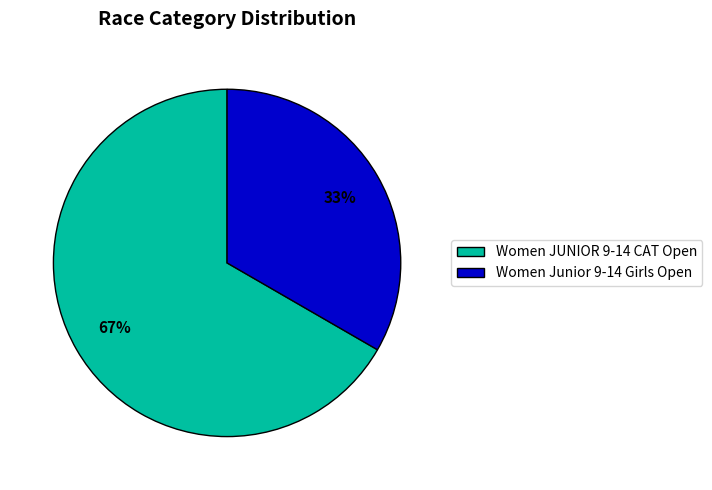

How many segments does this pie chart have?

2